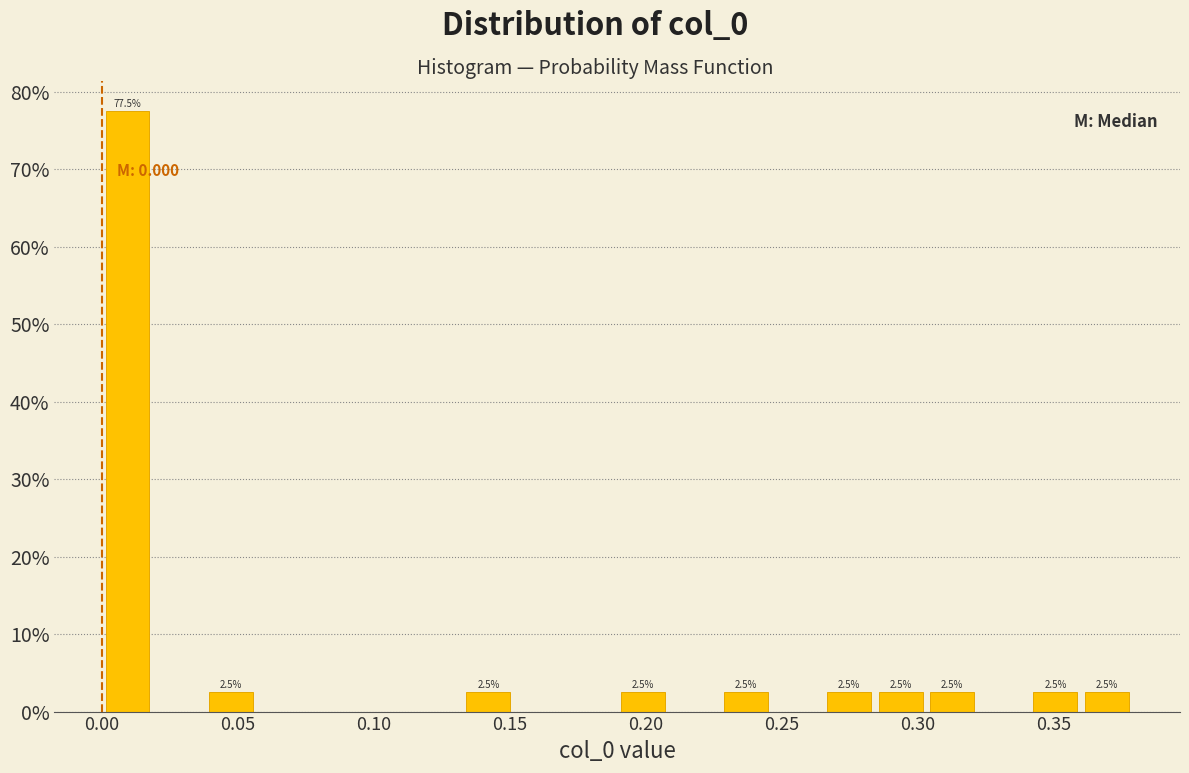

Read against the x-axis, roughly where is the centre of the tallest bar?

0.010